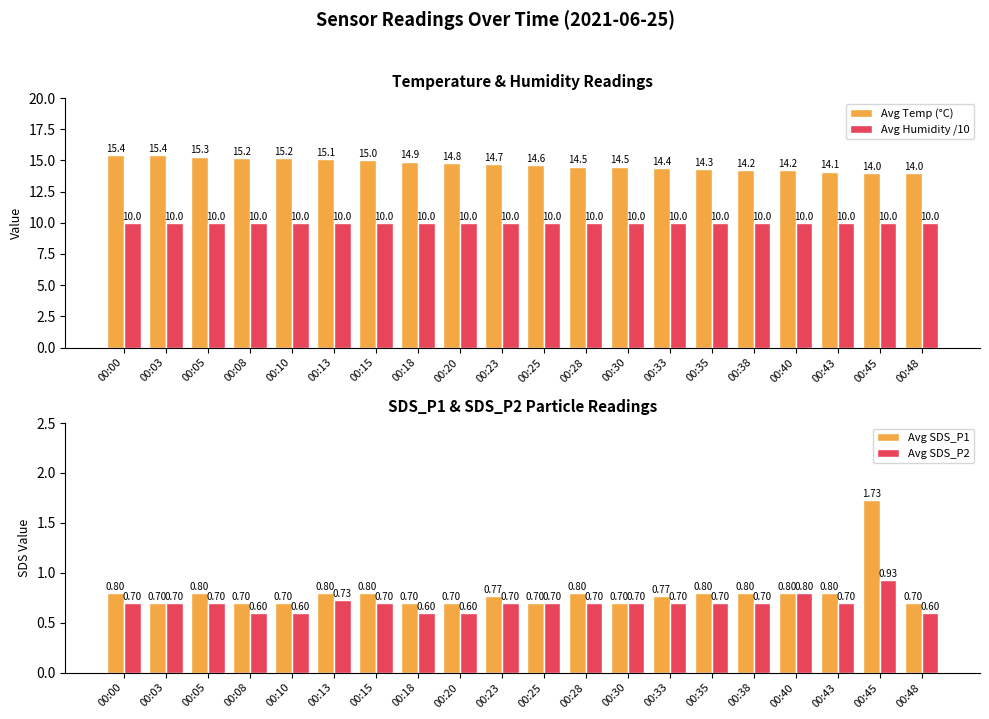

Between 00:00 and 00:40, which series saw the biggest shift?

Avg Temp (°C)